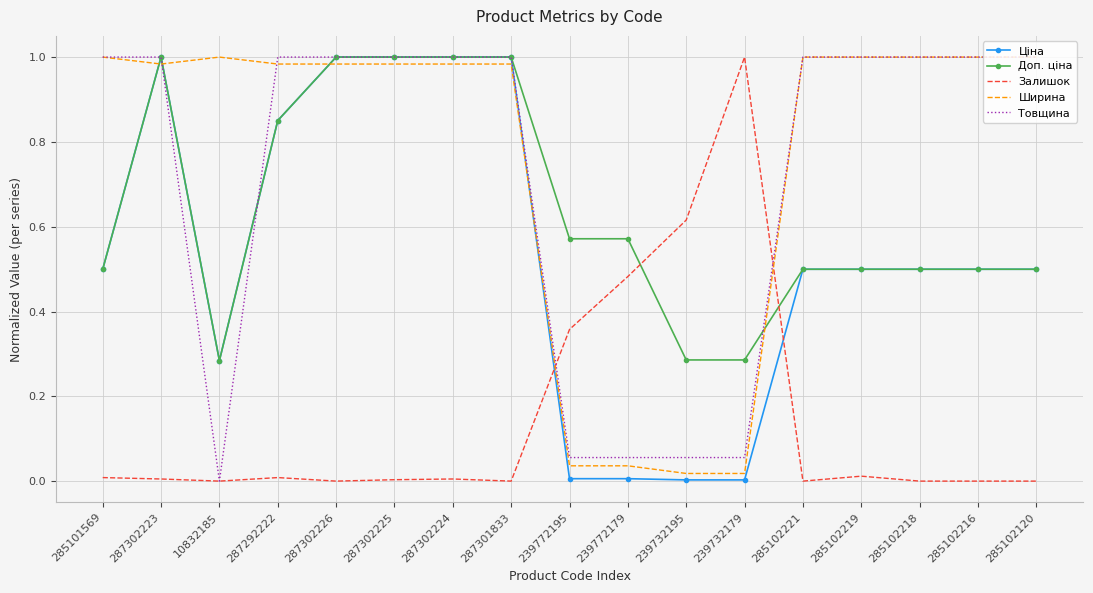

What position from the left is 10832185?

3